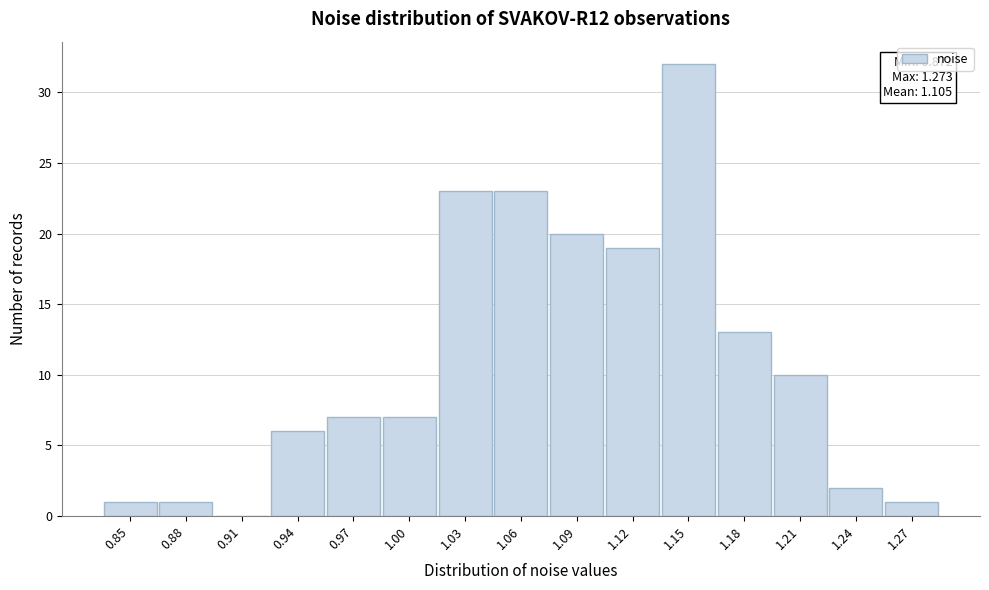

Reading right to left, extract all data points from this chart.

1.27=1	1.24=2	1.21=10	1.18=13	1.15=32	1.12=19	1.09=20	1.06=23	1.03=23	1.00=7	0.97=7	0.94=6	0.91=0	0.88=1	0.85=1